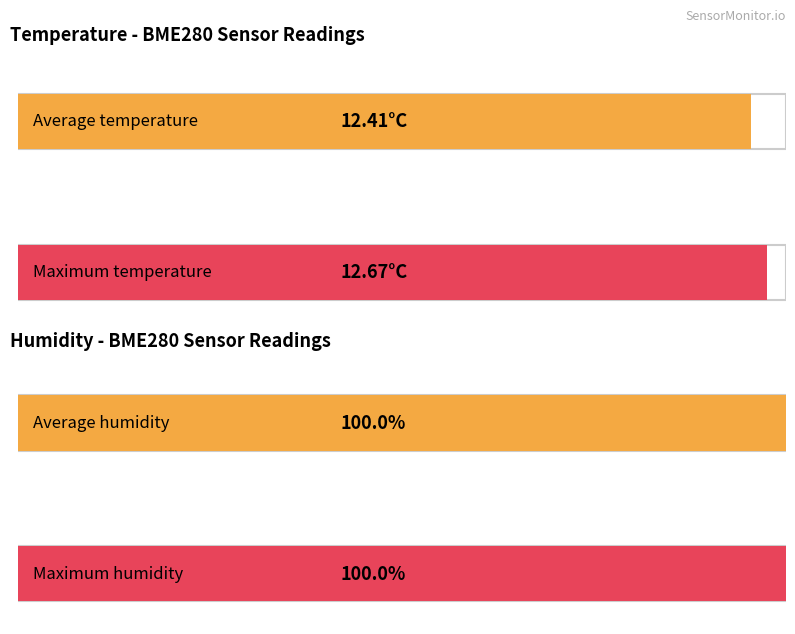

How many bars are there in each group?

2